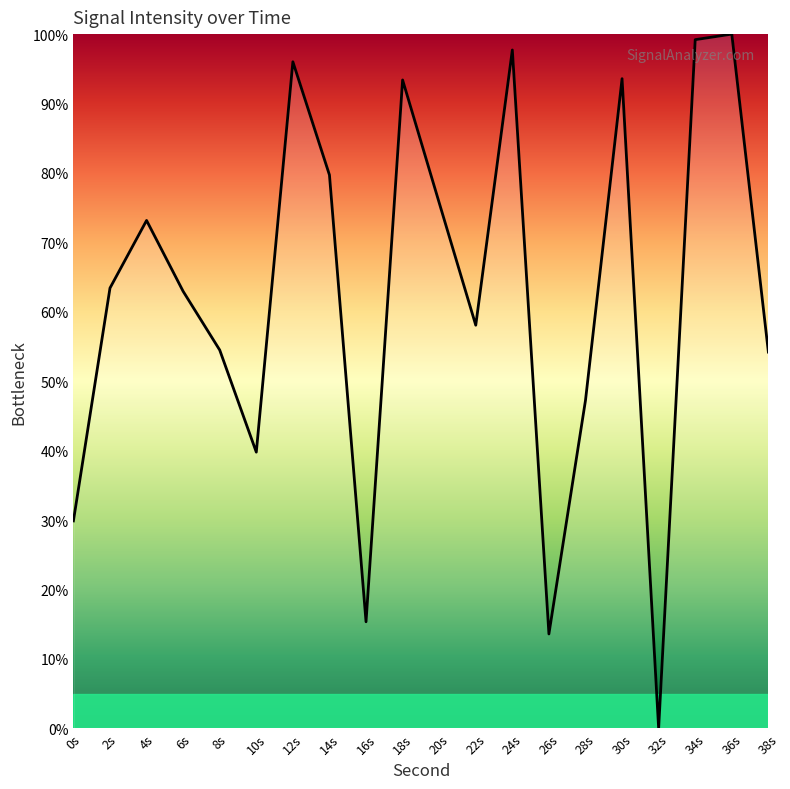

Which has a higher value, 38s or 16s?

38s